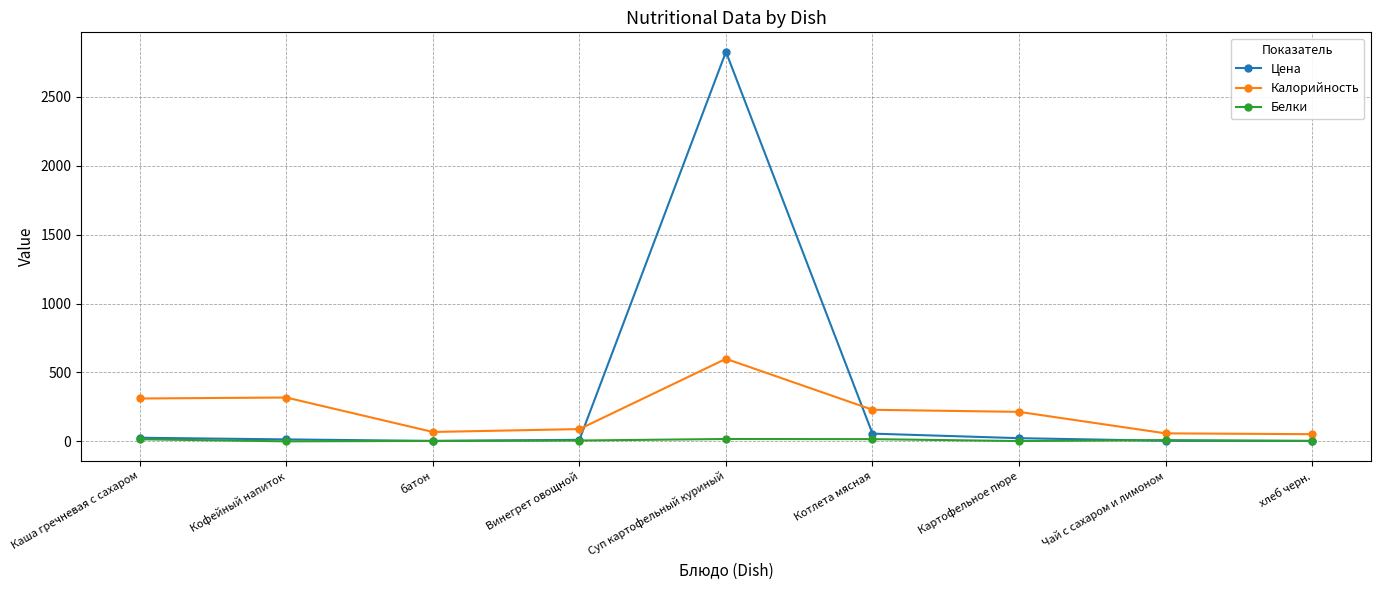

True or false: Калорийность has more than 0 points higher than both neighbors.

True